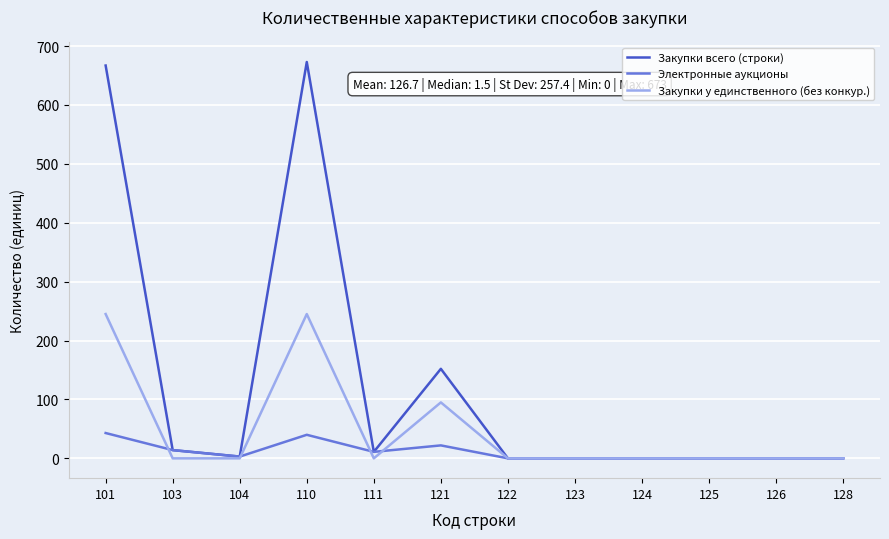

Rank the series by their average value, from lowest to highest.

Электронные аукционы, Закупки у единственного (без конкур.), Закупки всего (строки)